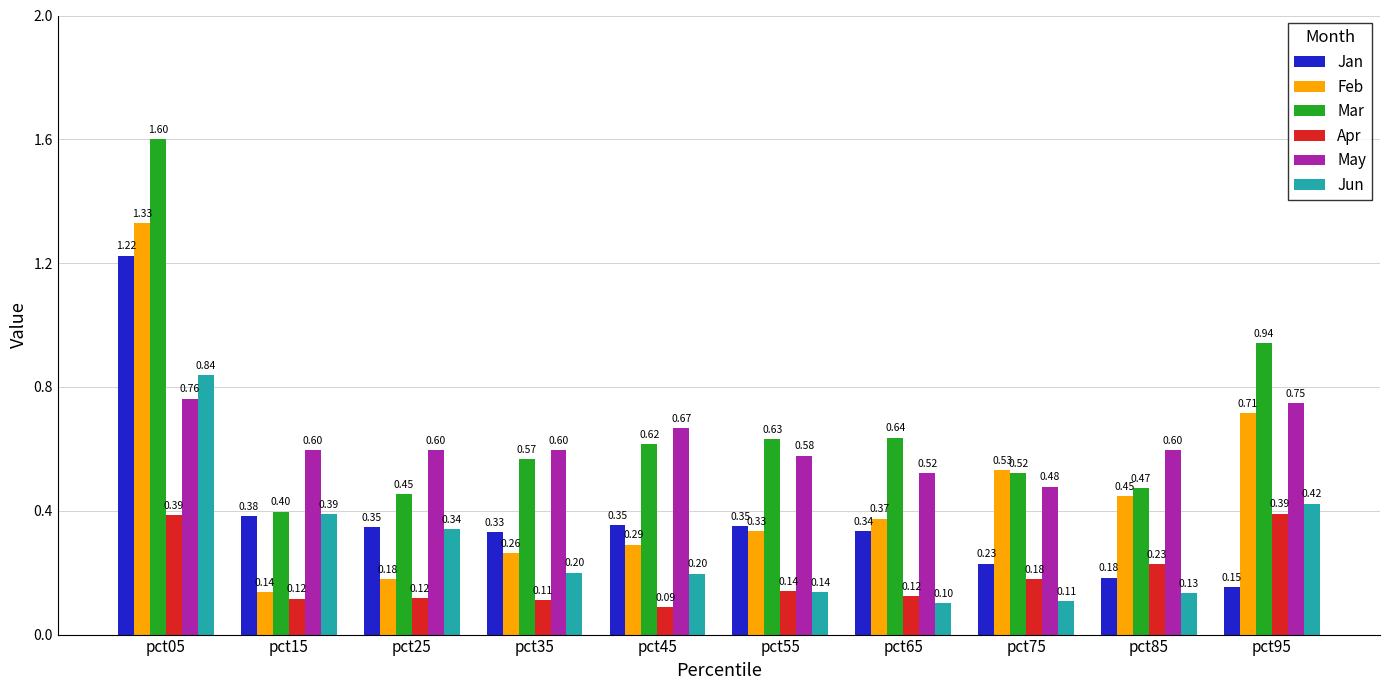

What is the greatest value displayed?

1.6